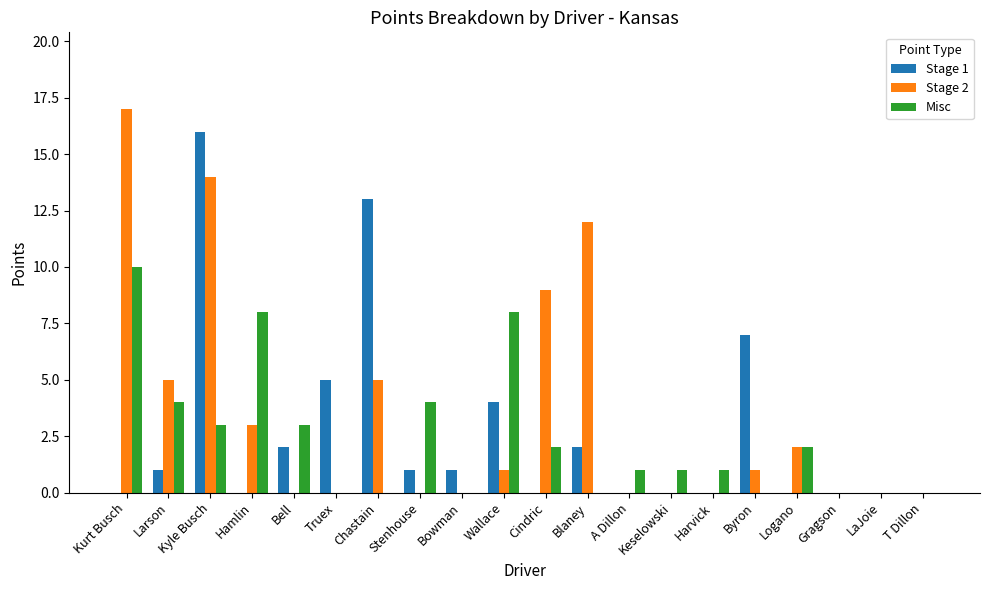

How many groups of bars are there?

20